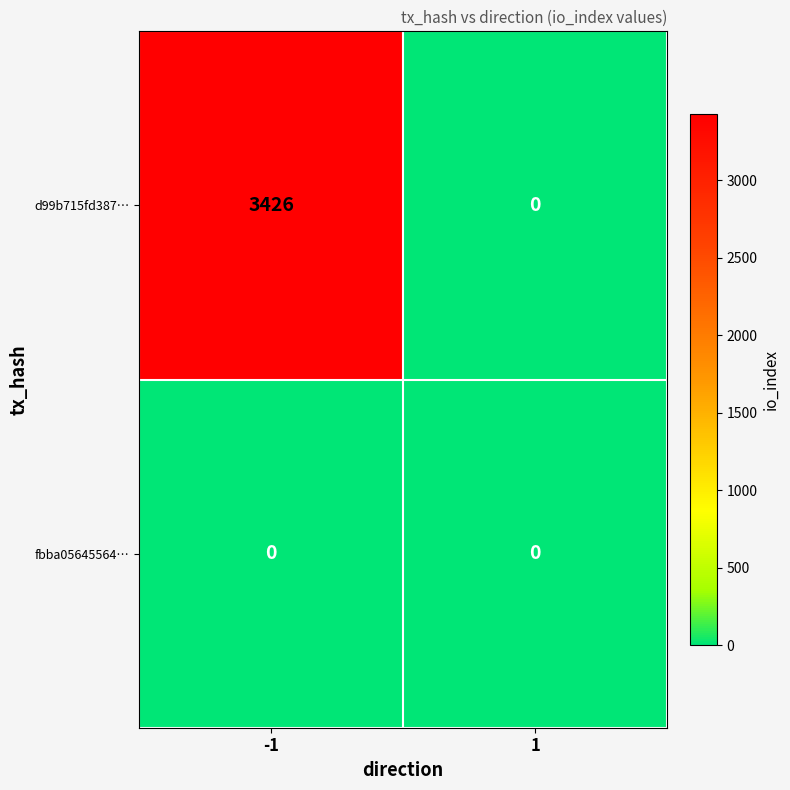

Rank the series by their average value, from lowest to highest.

fbba05645564…, d99b715fd387…